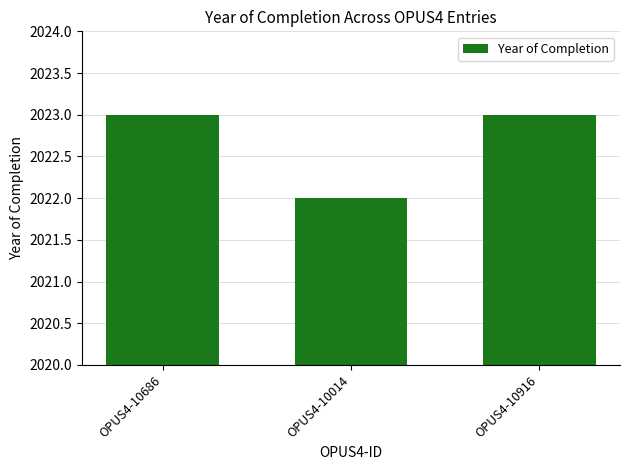

The chart shows a value of 2023 at OPUS4-10686. True or false?

True